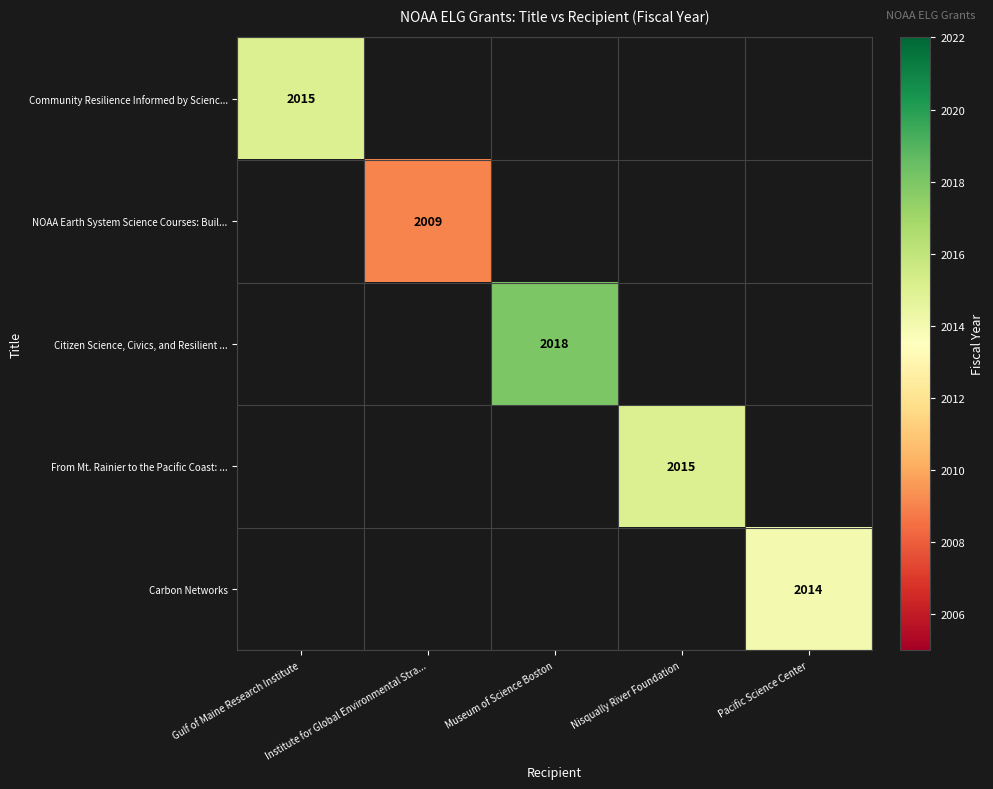

At how many categories does at least one series exceed 2015?

1